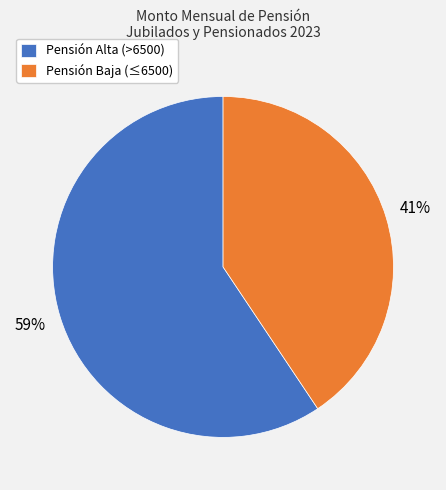

What is the smallest slice in the pie chart?

Pensión Baja (≤6500)